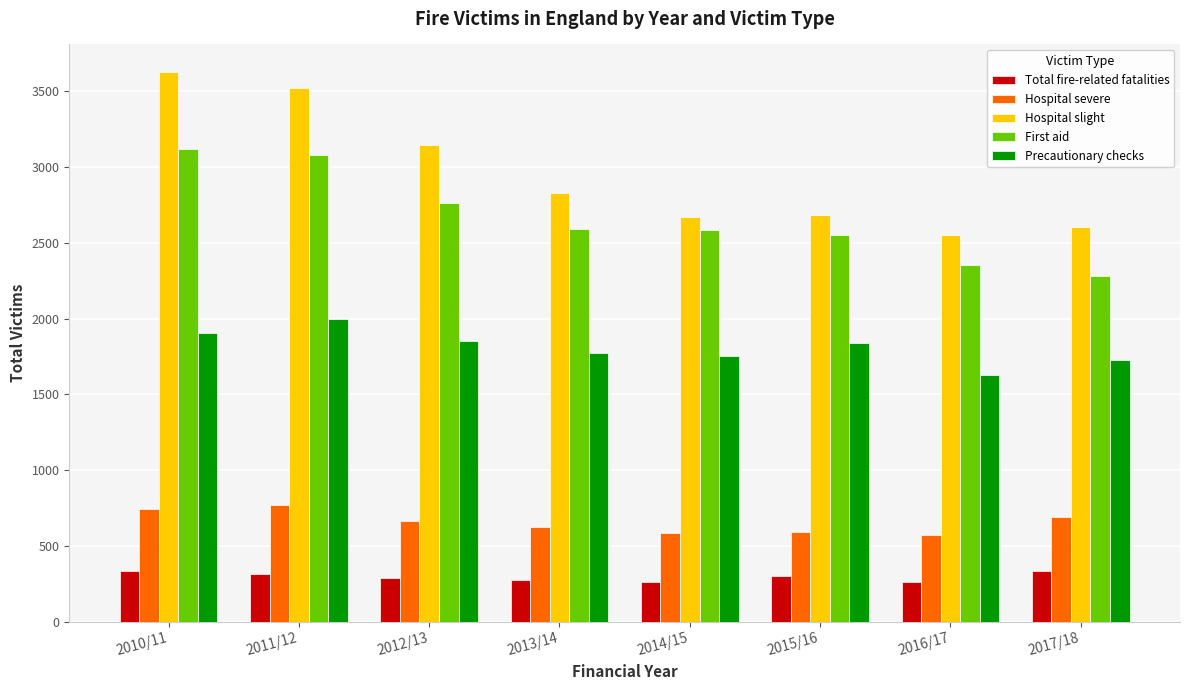

What are all the series names shown in the legend?

Total fire-related fatalities, Hospital severe, Hospital slight, First aid, Precautionary checks